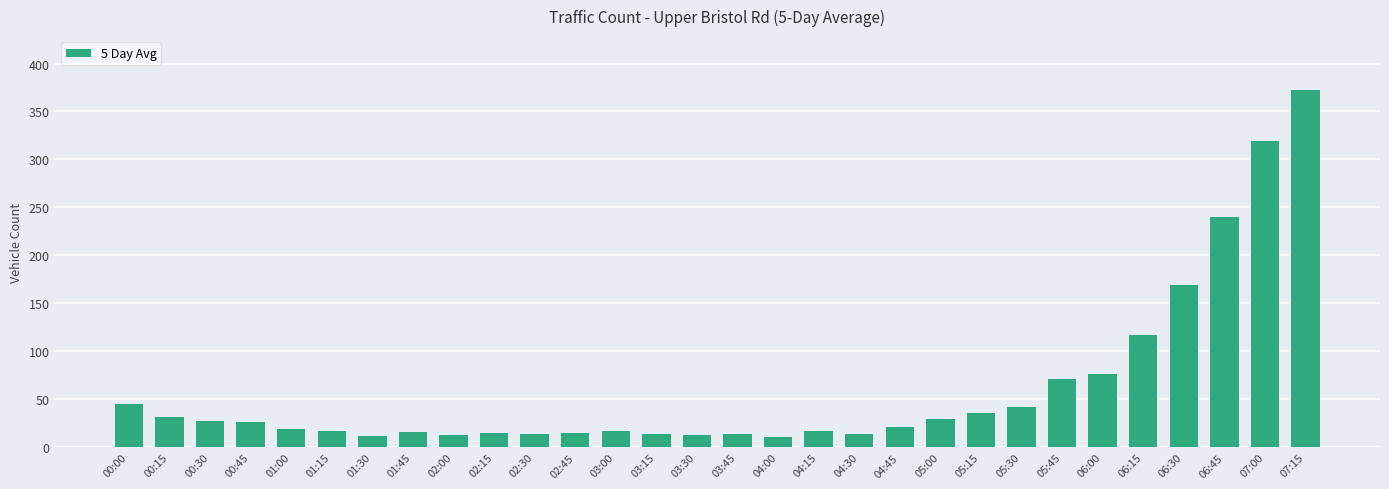

What is the difference between the maximum and minimum values?

362.3